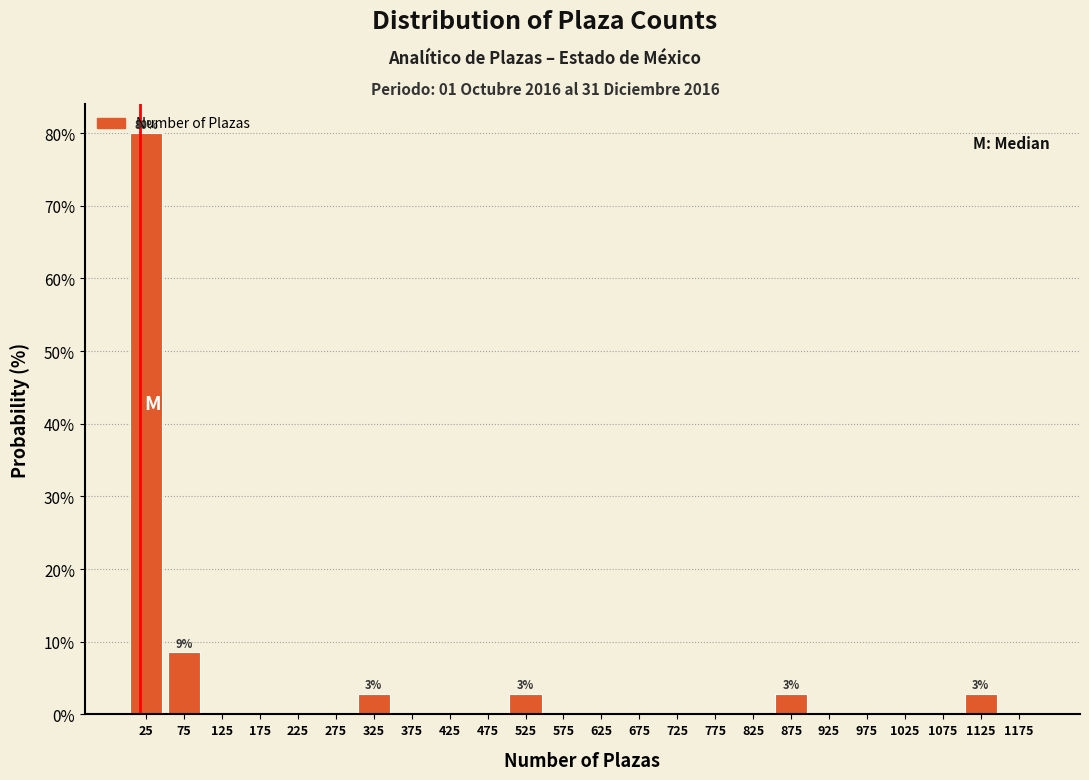

Which range on the x-axis has the tallest bar?

0 to 50